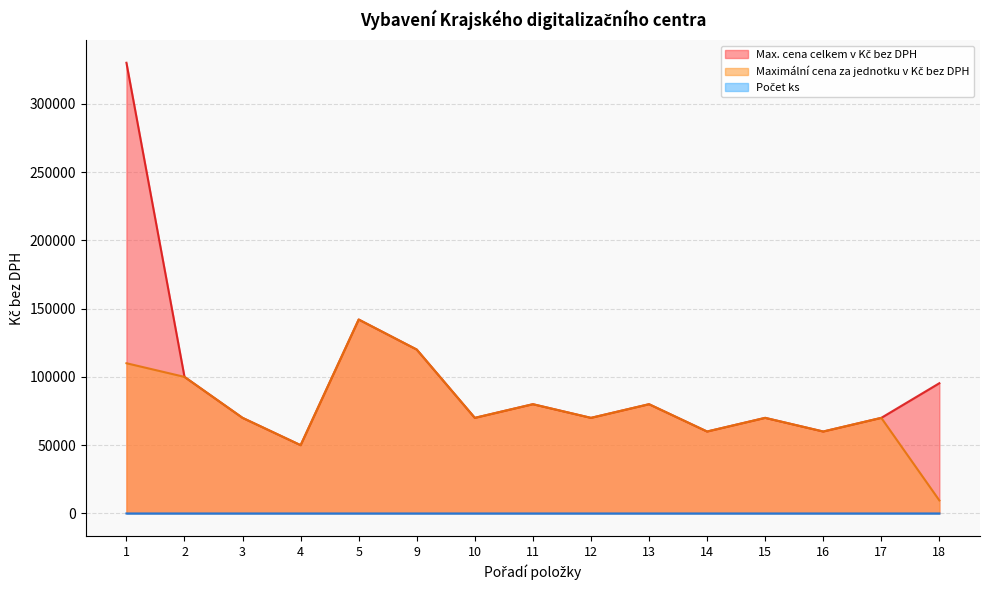

Reading left to right, list all the values displayed in this chart.

Max. cena celkem v Kč bez DPH: 1=330000	2=100000	3=70000	4=50000	5=142000	9=120000	10=70000	11=80000	12=70000	13=80000	14=60000	15=70000	16=60000	17=70000	18=95370
Maximální cena za jednotku v Kč bez DPH: 1=110000	2=100000	3=70000	4=50000	5=142000	9=120000	10=70000	11=80000	12=70000	13=80000	14=60000	15=70000	16=60000	17=70000	18=9537
Počet ks: 1=3	2=1	3=1	4=1	5=1	9=1	10=1	11=1	12=1	13=1	14=1	15=1	16=1	17=1	18=10